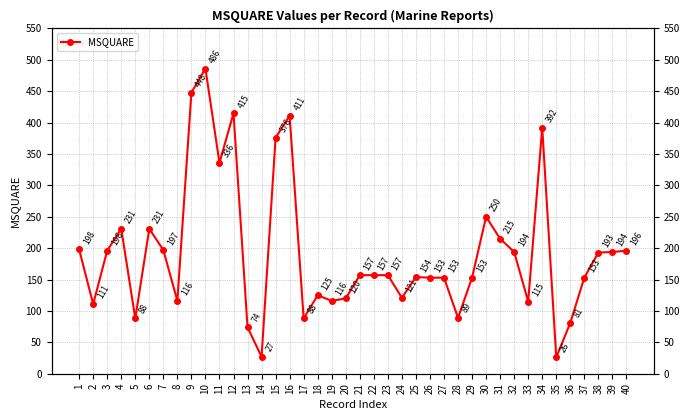

Which label corresponds to the smallest value in the chart?

35